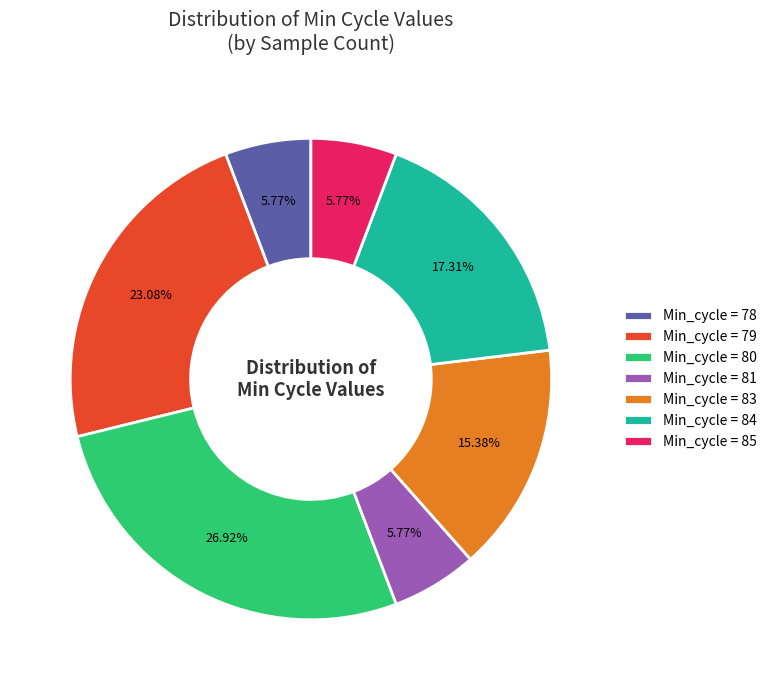

Does Min_cycle = 78 represent more than half of the total?

No